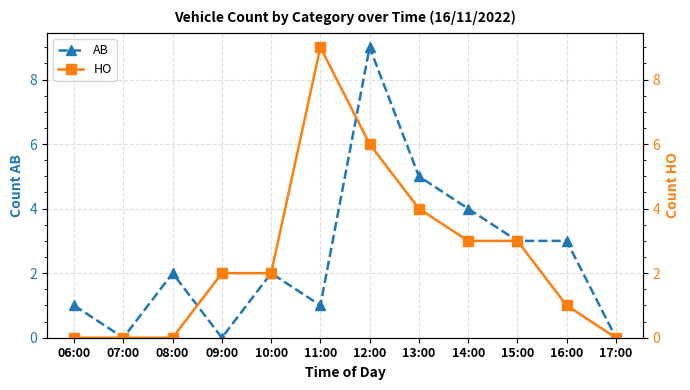

The HO series shows 3 at 10:00. True or false?

False